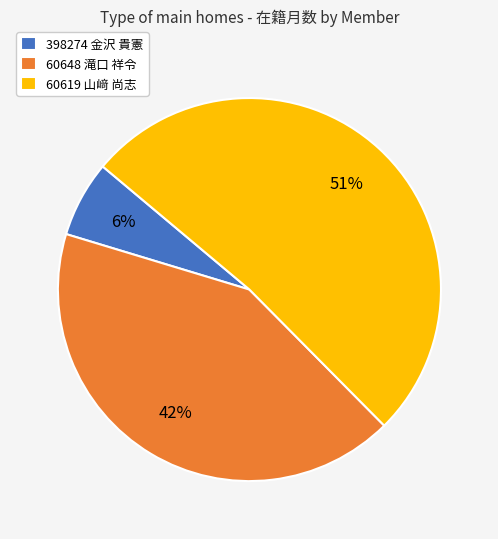

How many slices are in this pie chart?

3